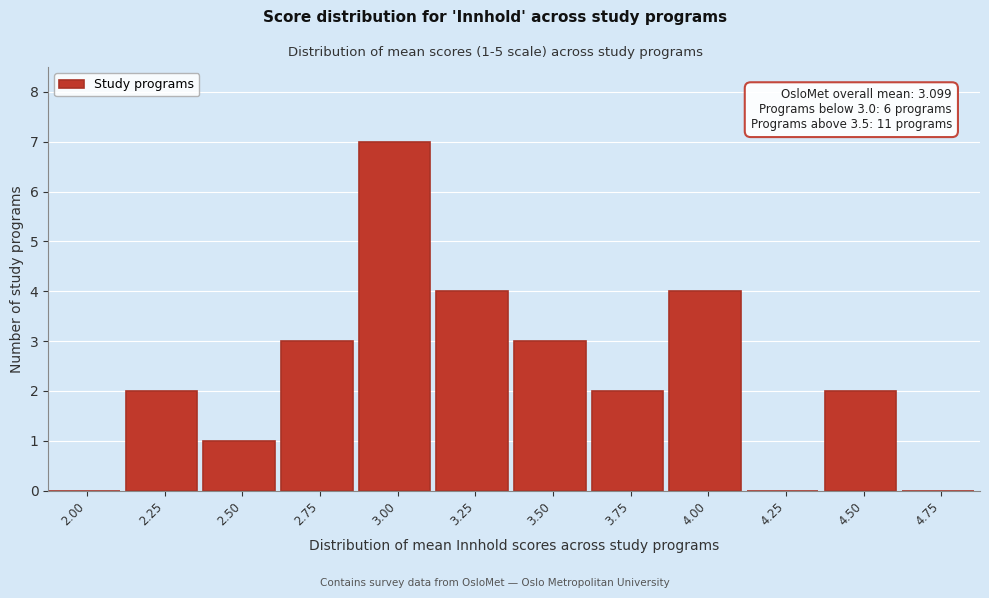

Reading left to right, extract all data points from this chart.

2.00=0	2.25=2	2.50=1	2.75=3	3.00=7	3.25=4	3.50=3	3.75=2	4.00=4	4.25=0	4.50=2	4.75=0